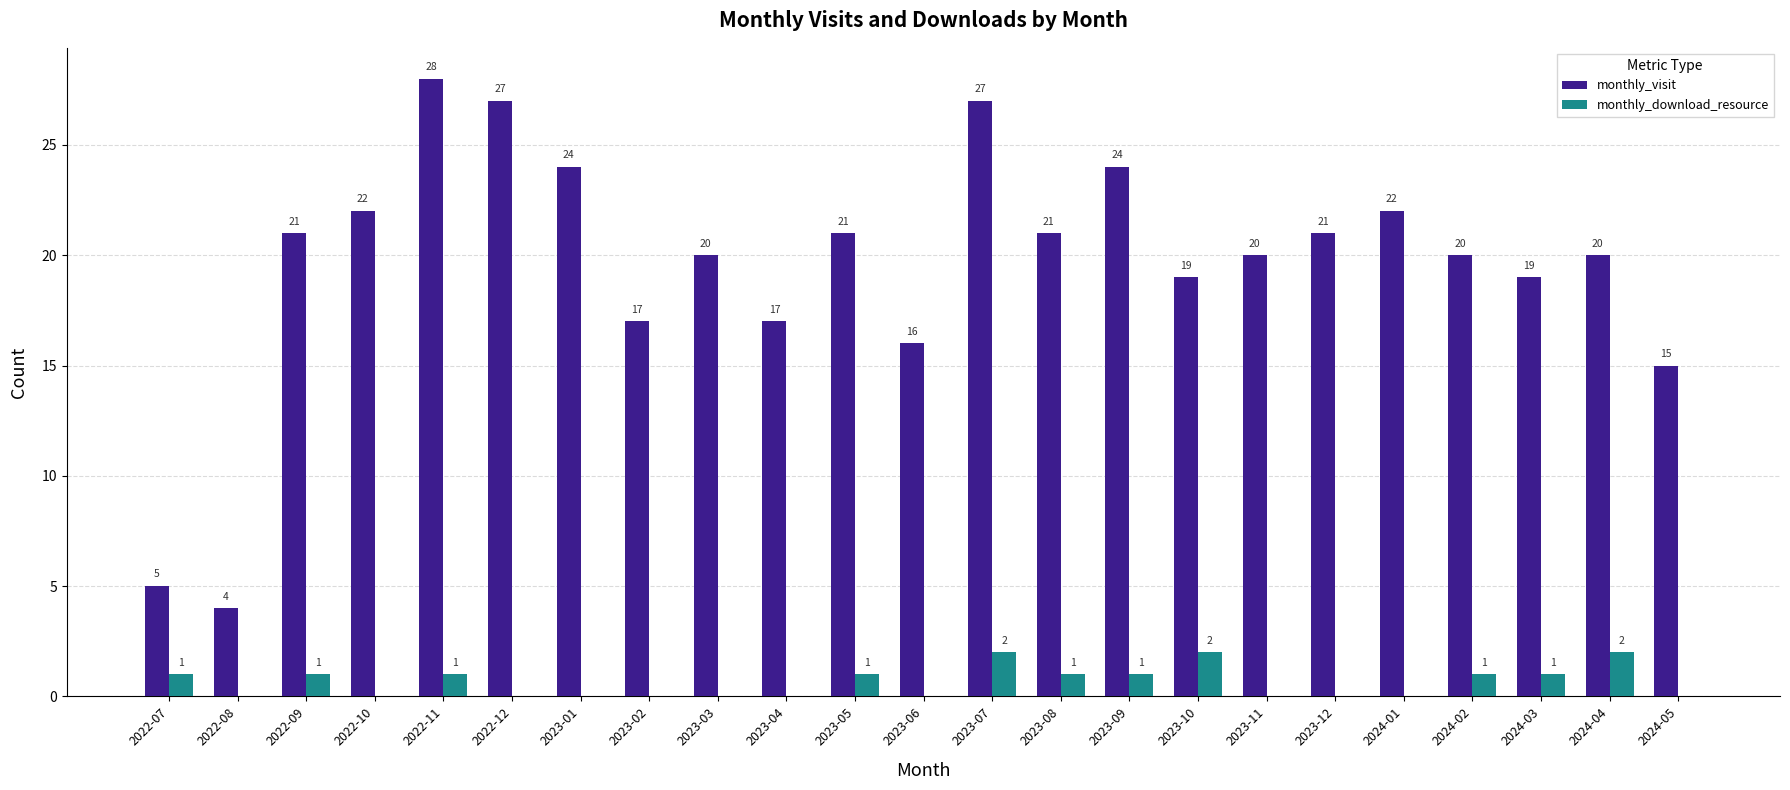

What are all the series names shown in the legend?

monthly_visit, monthly_download_resource